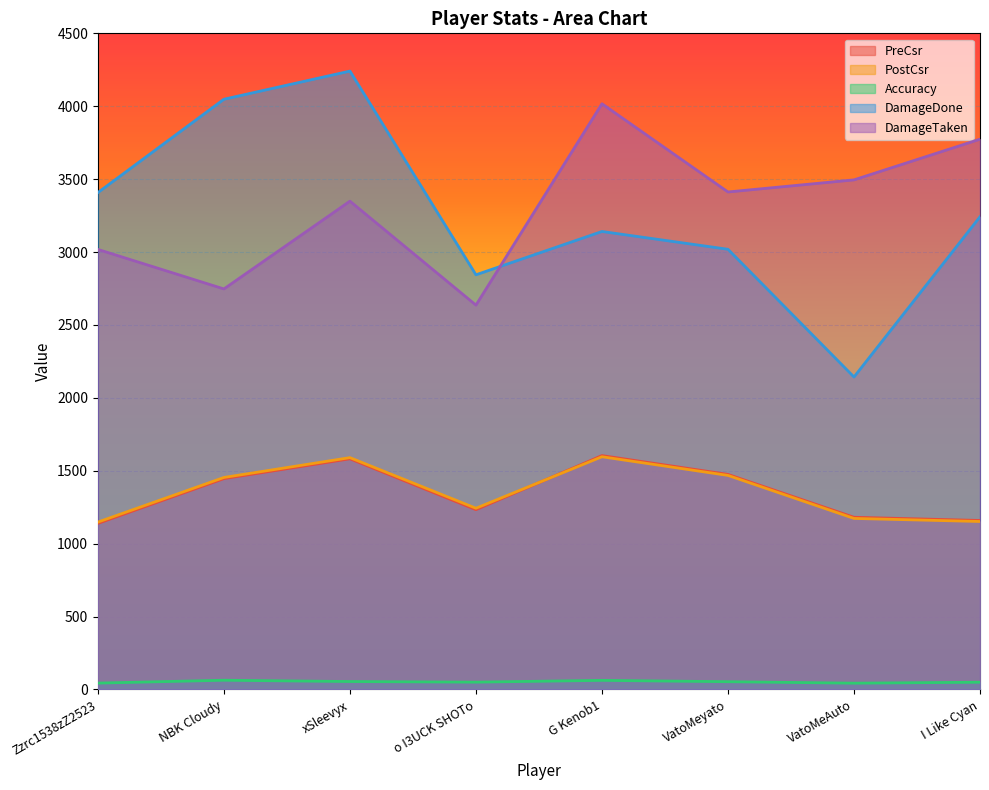

What is the maximum value shown in the chart?

4241.0